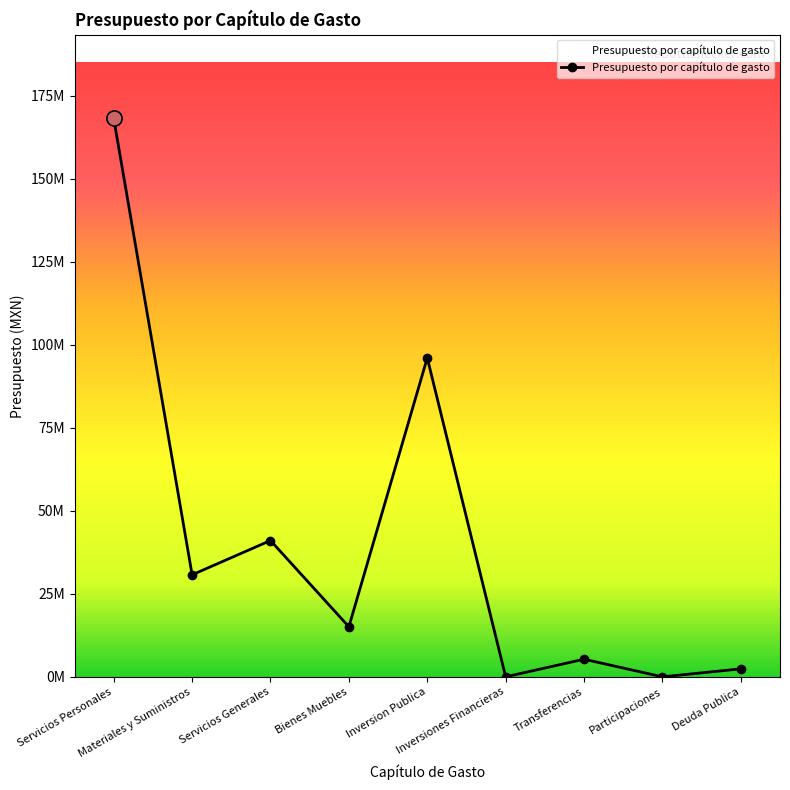

Which has a higher value, Transferencias or Servicios Generales?

Servicios Generales